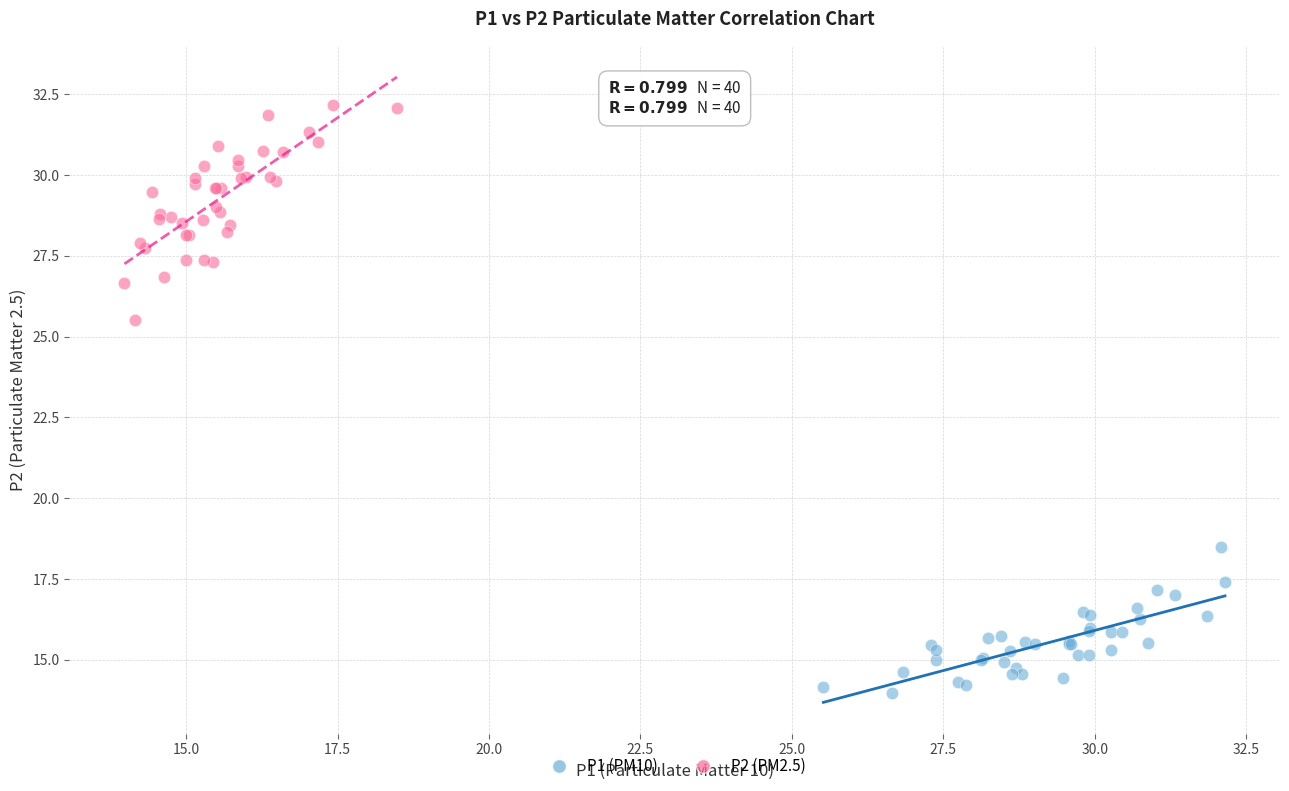

Which series has the largest Y range (max minus min)?

P2 (PM2.5)